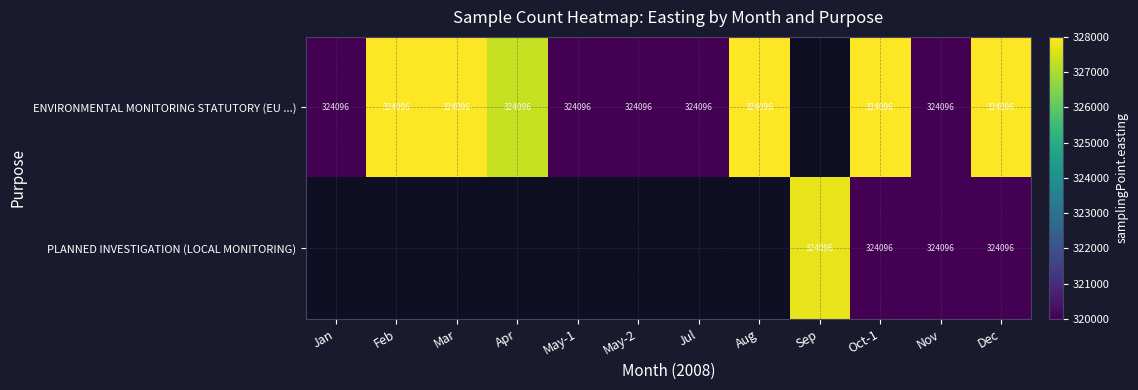

Count the number of categories in the chart.

12